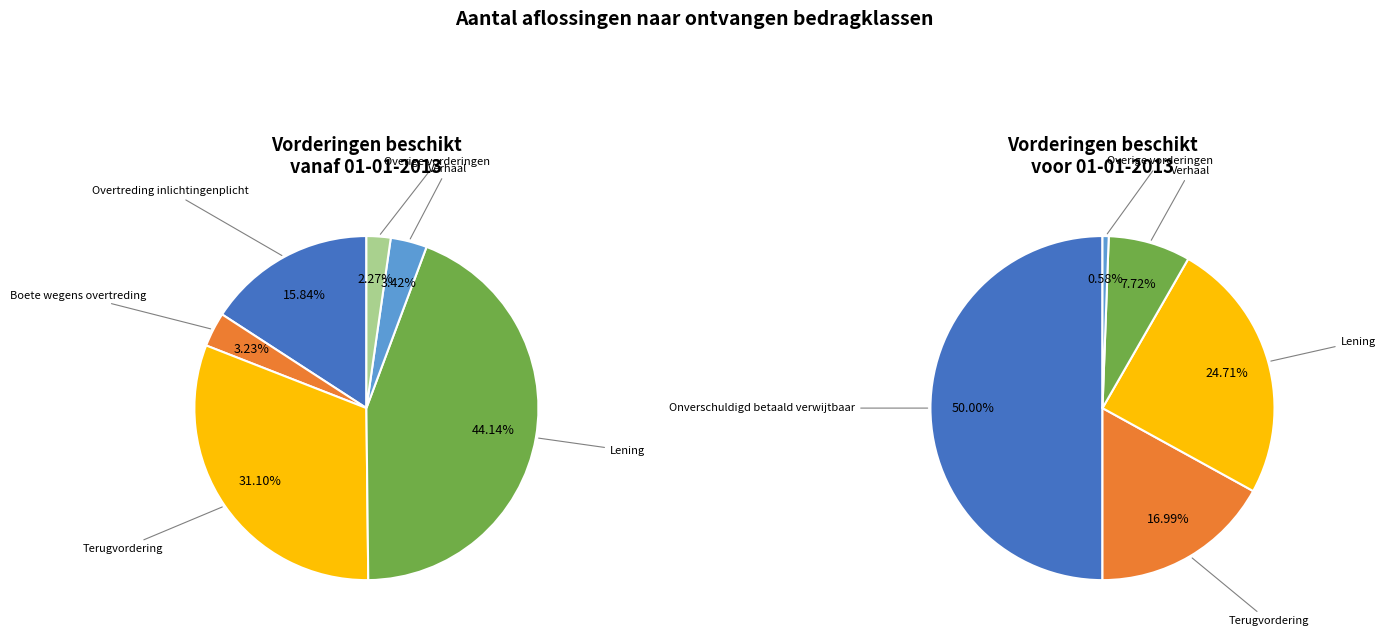

To the nearest percent, what is the combined percentage of Verhaal and Terugvordering?

35%